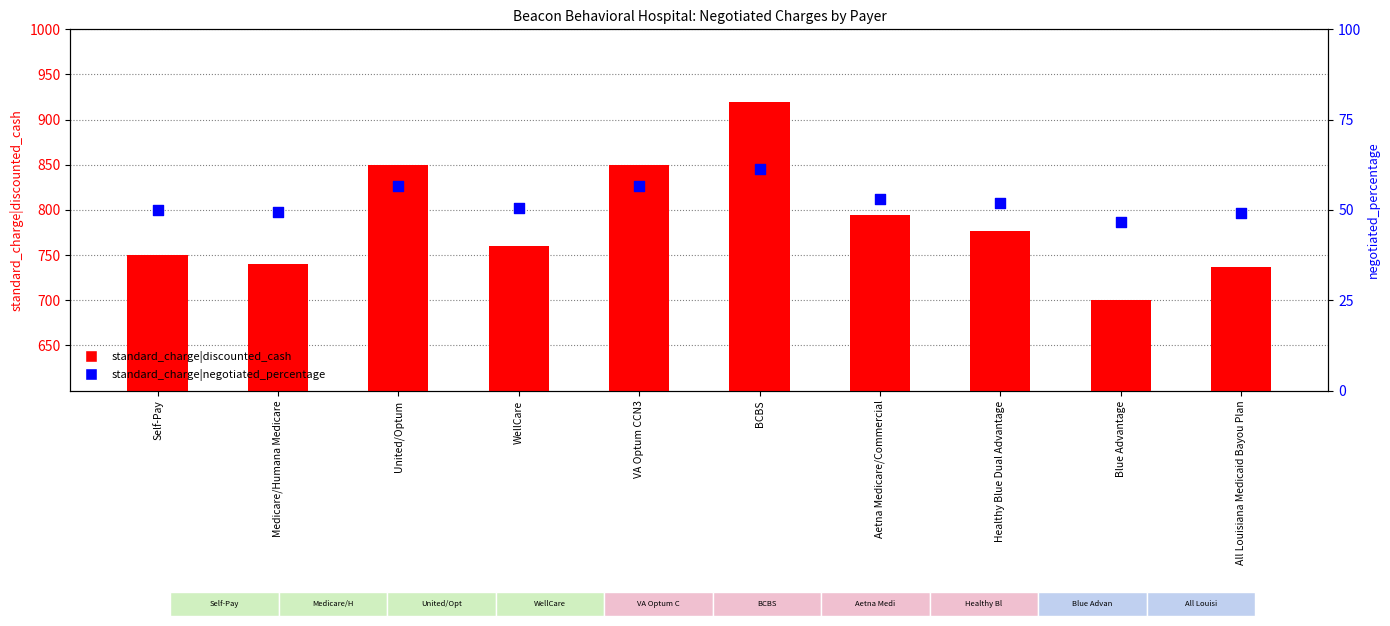

Which series contains the lowest Y value?

standard_charge|negotiated_percentage